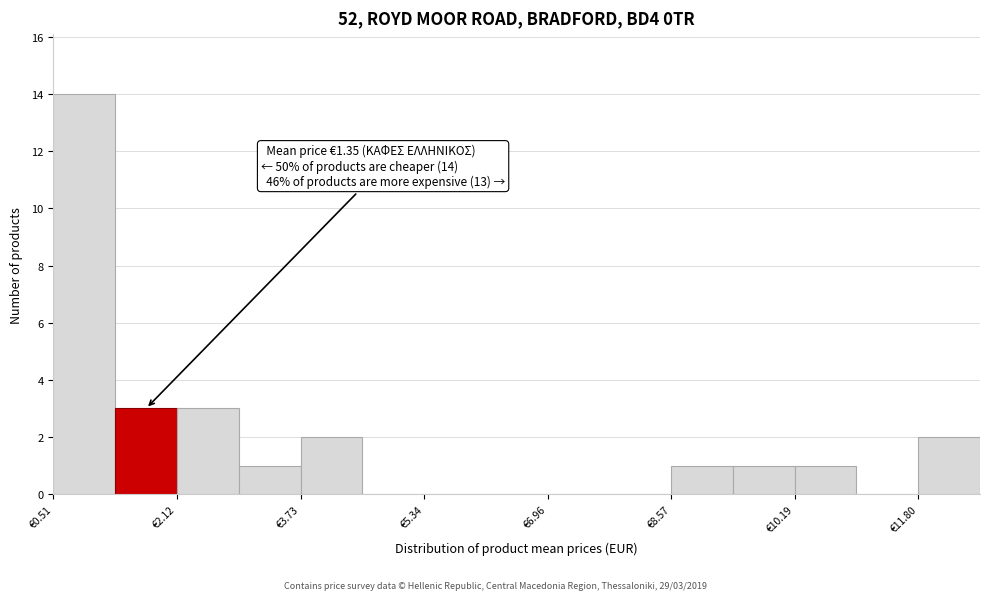

Which range on the x-axis has the tallest bar?

0.6 to 1.4